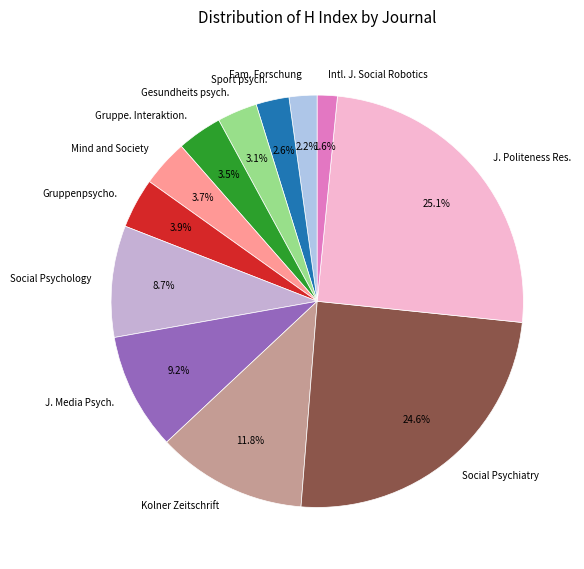

Count the number of slices in the pie.

12